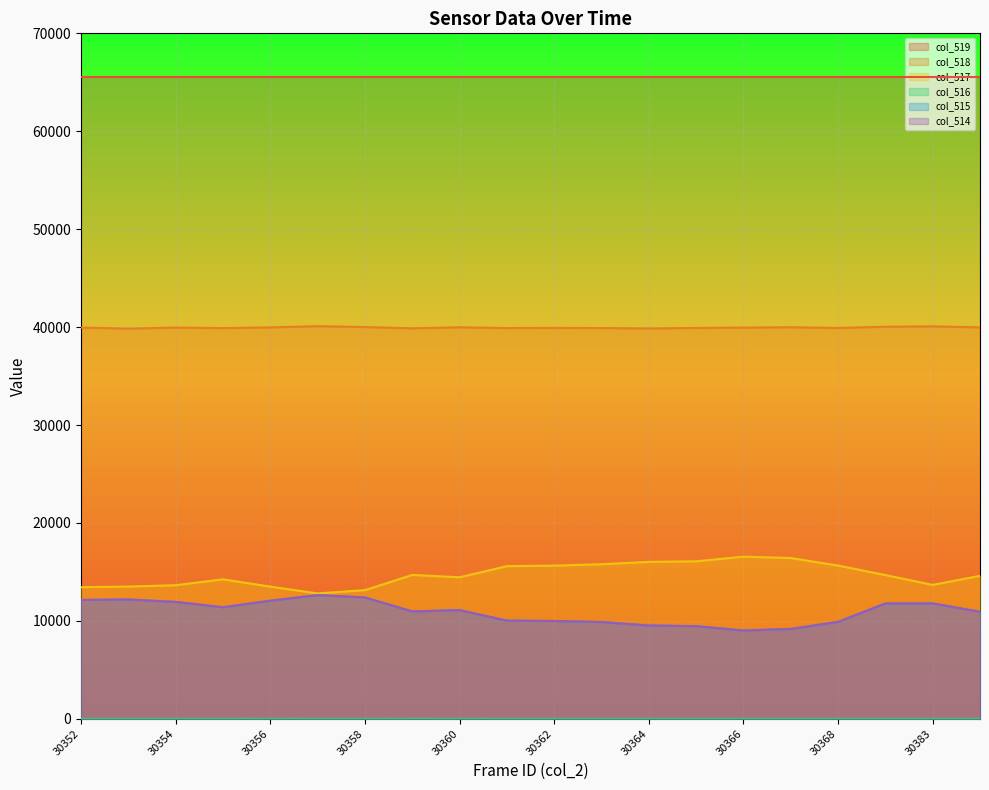

True or false: col_515 and col_514 cross at least once.

False